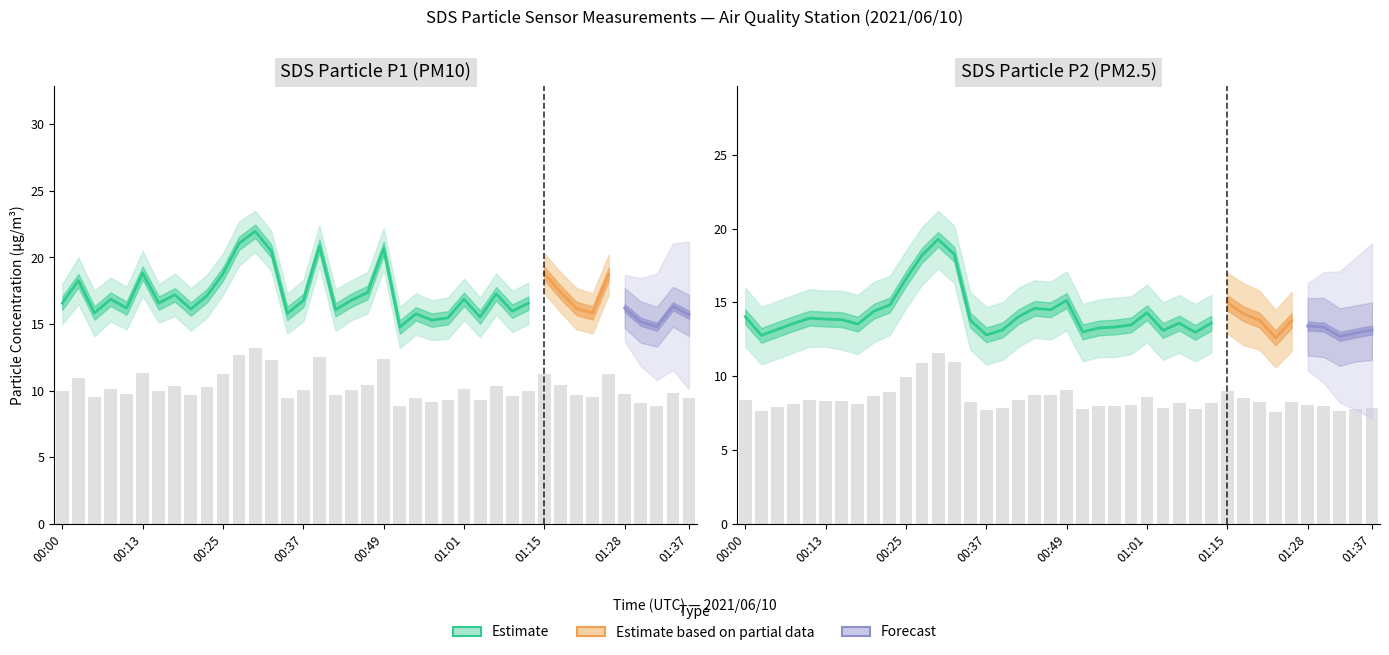

How many categories are shown in the chart?

40